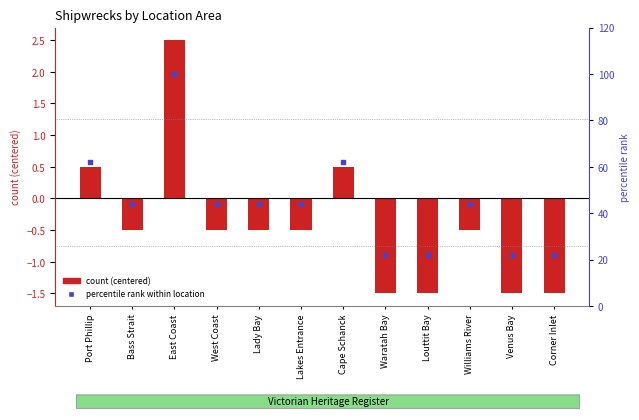

Which series contains the highest Y value?

percentile rank within location